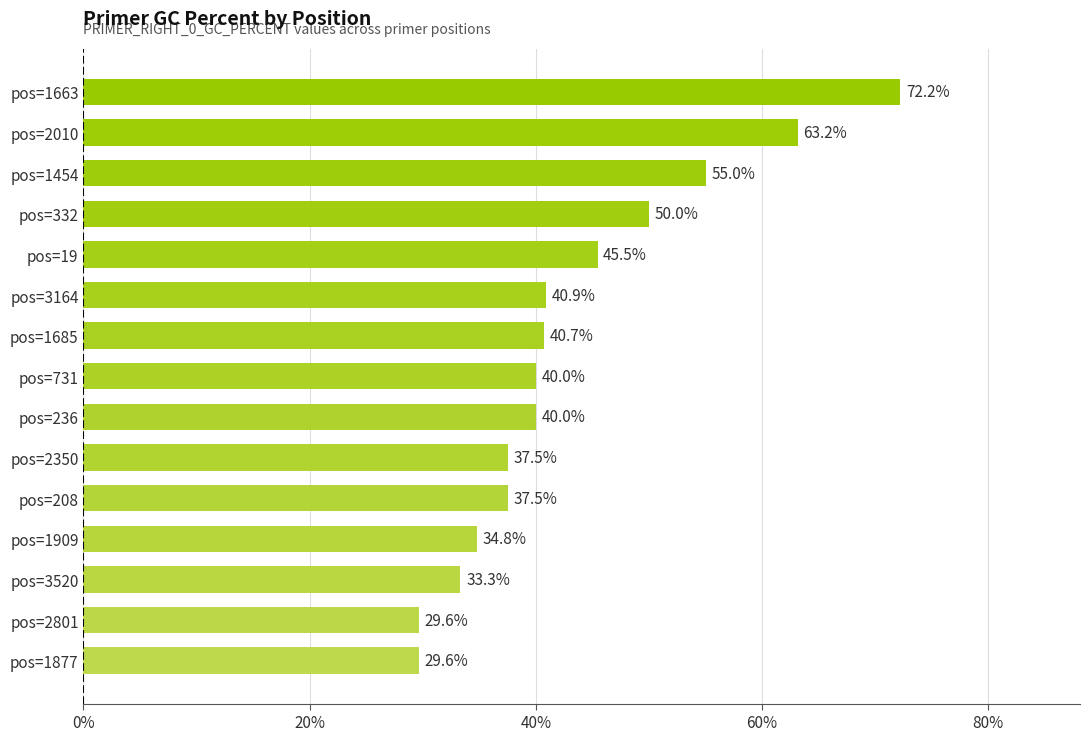

What is the change in value from pos=236 to pos=2010?

+23.2